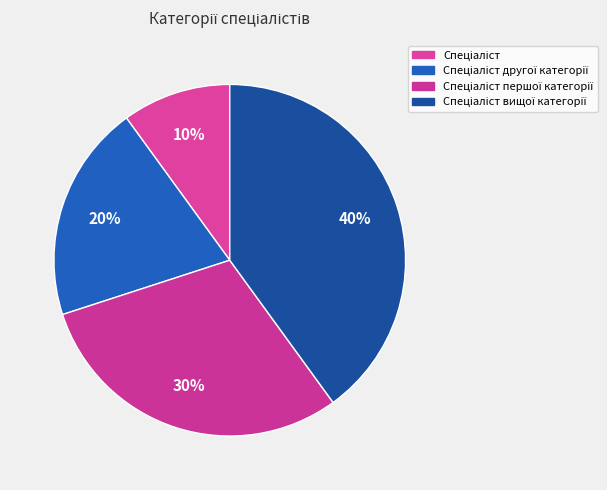

What is the ratio of the value at Спеціаліст to the value at Спеціаліст другої категорії?

0.5